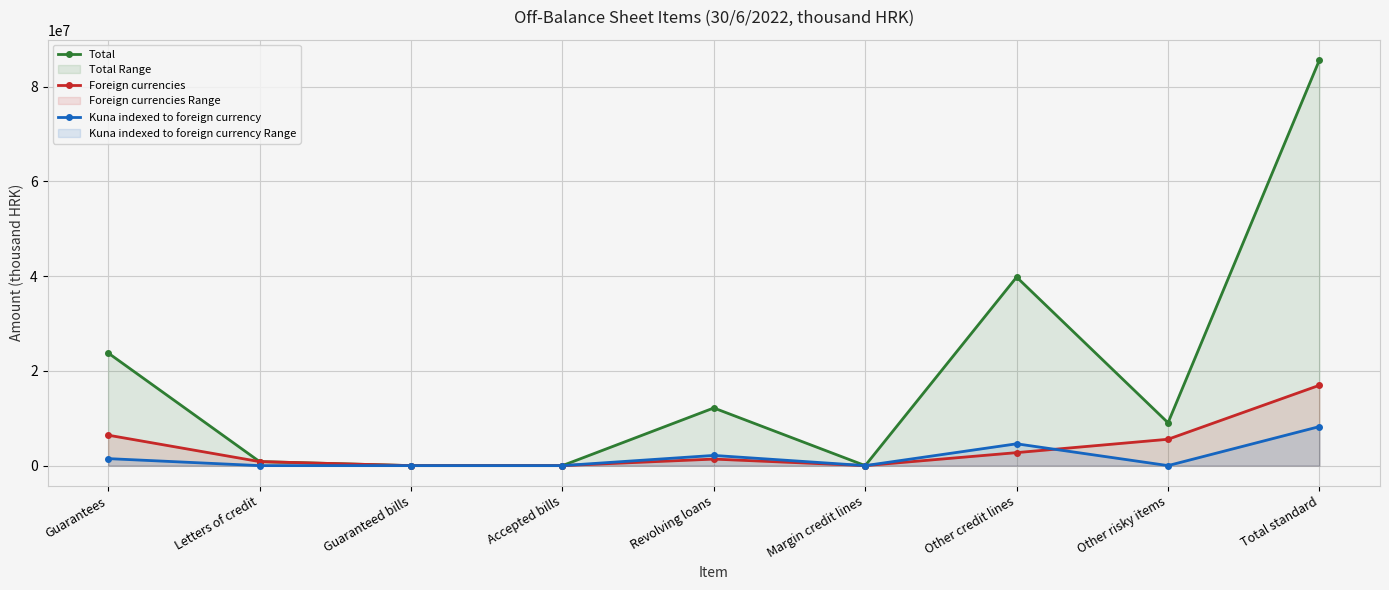

Reading right to left, what are all the values shown in this chart?

Total: 85623722	9043059	39789368	0	12168835	0	0	847595	23774864
Foreign currencies: 16959664	5562814	2742153	0	1378824	0	0	847595	6428278
Kuna indexed to foreign currency: 8239628	4008	4605210	0	2152070	0	0	0	1478340